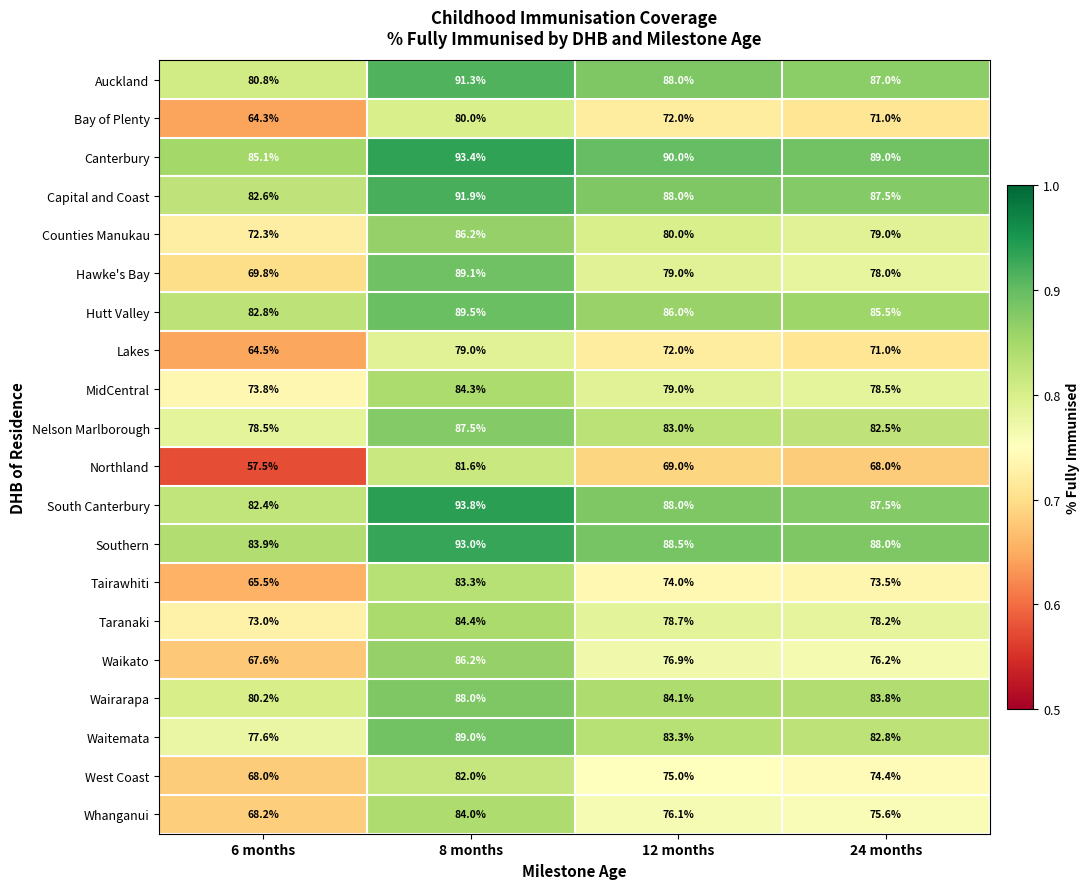

Which series has the widest spread of values?

Northland